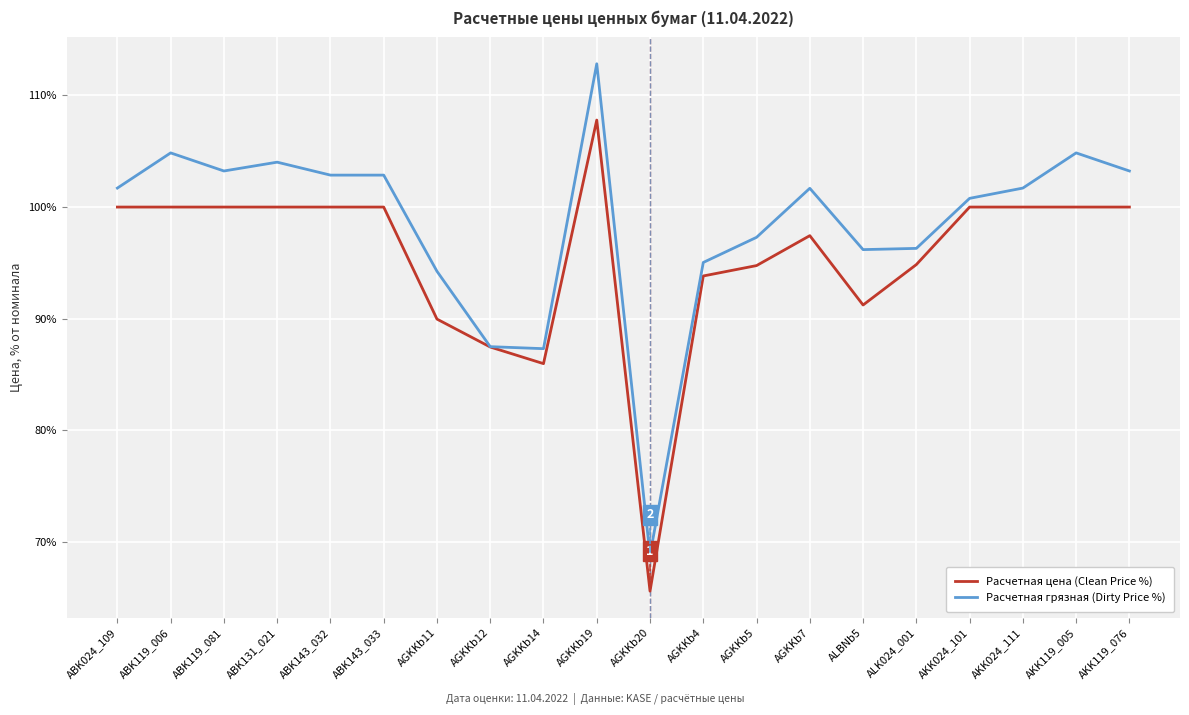

Which series has the largest range (max minus min)?

Расчетная грязная (Dirty Price %)